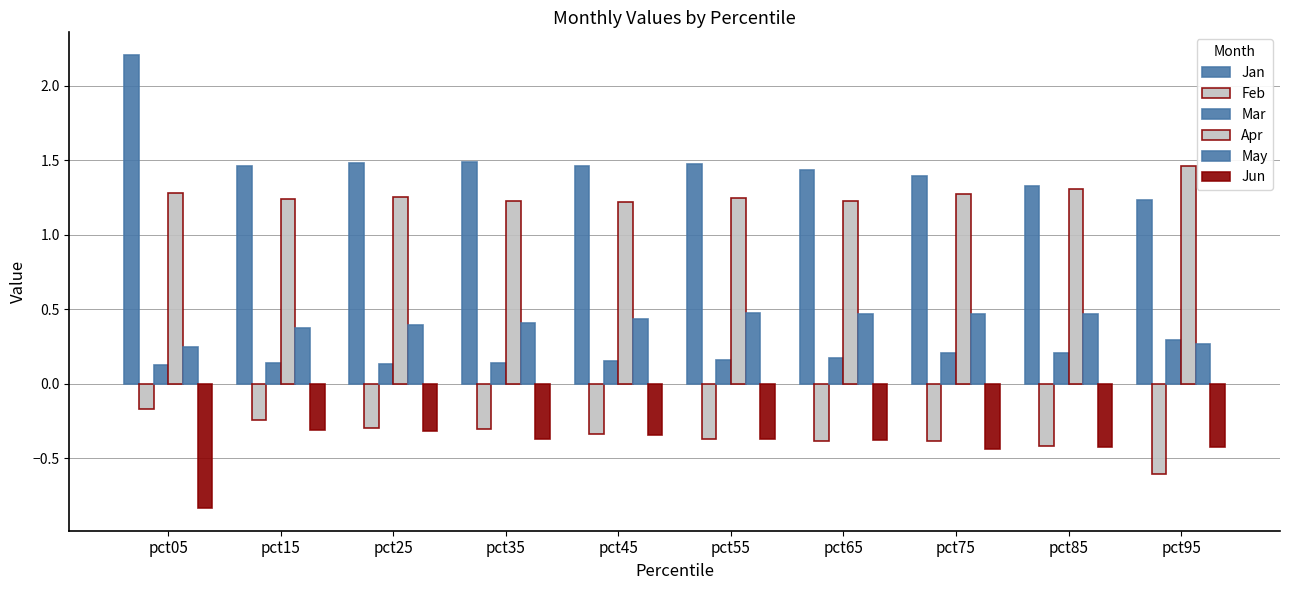

How many data points does each series have?

10